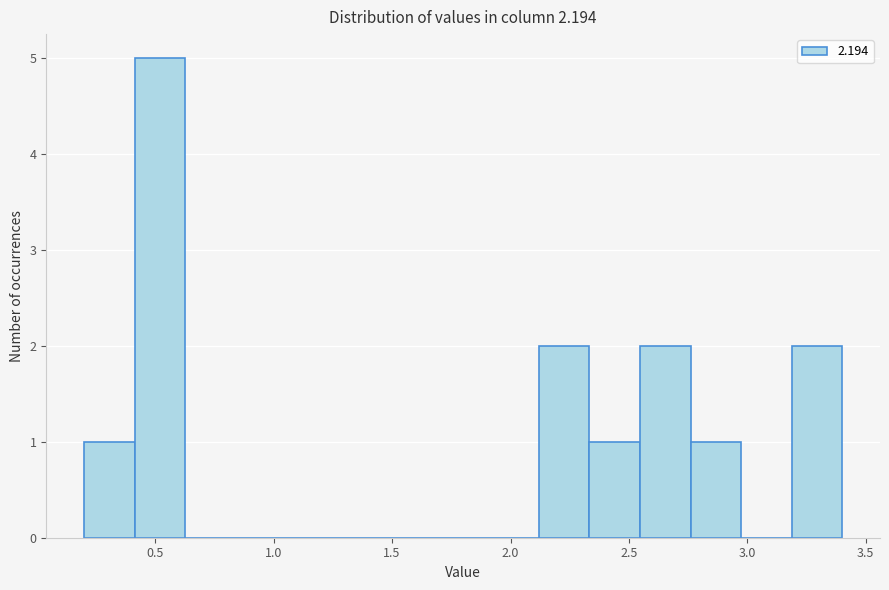

Reading left to right, list every bar in this chart as the range it spans on the x-axis followed by its height. Neither the bar edges nor the heights are printed on the chart, so give them approximately, as read against the axes.

0.20 to 0.40: 1
0.40 to 0.65: 5
0.65 to 0.85: 0
0.85 to 1.05: 0
1.05 to 1.25: 0
1.25 to 1.50: 0
1.50 to 1.70: 0
1.70 to 1.90: 0
1.90 to 2.10: 0
2.10 to 2.35: 2
2.35 to 2.55: 1
2.55 to 2.75: 2
2.75 to 2.95: 1
2.95 to 3.20: 0
3.20 to 3.40: 2